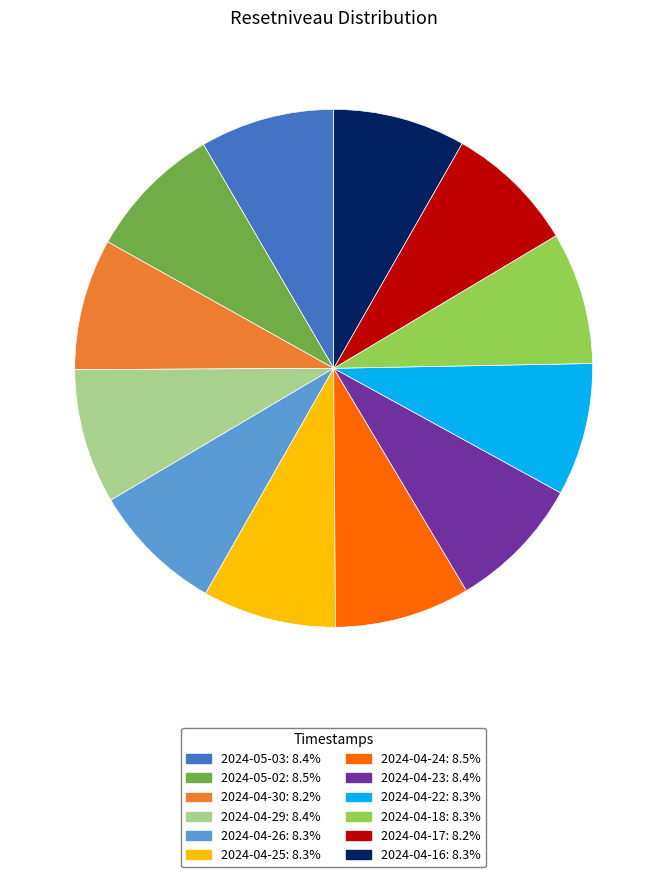

Approximately how many times larger is the value at 2024-05-03 compared to 2024-04-30?

1.0